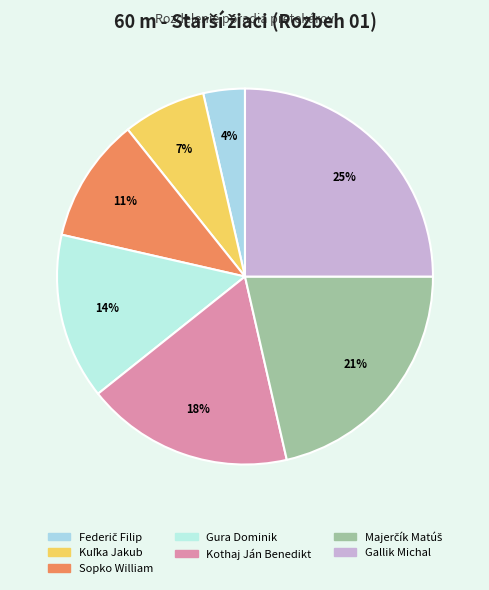

To the nearest percent, what is the average slice percentage?

14%